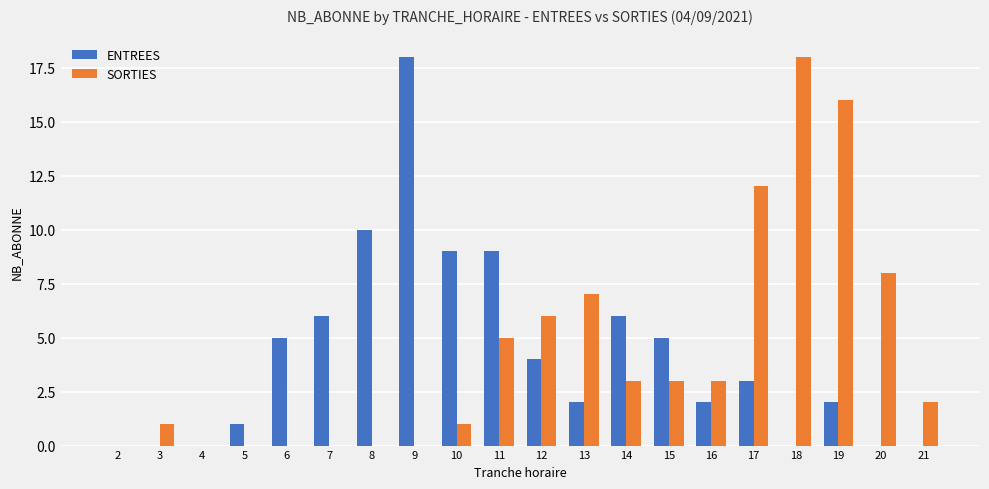

Which series changed the most between 4 and 10?

ENTREES